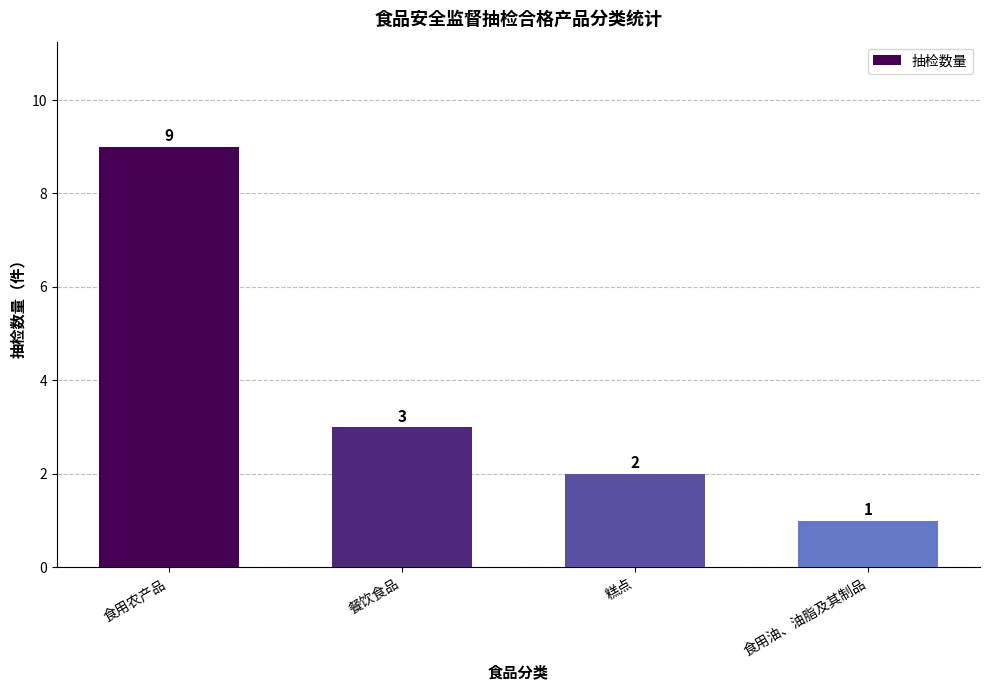

List the labels in order of value, largest first.

食用农产品, 餐饮食品, 糕点, 食用油、油脂及其制品